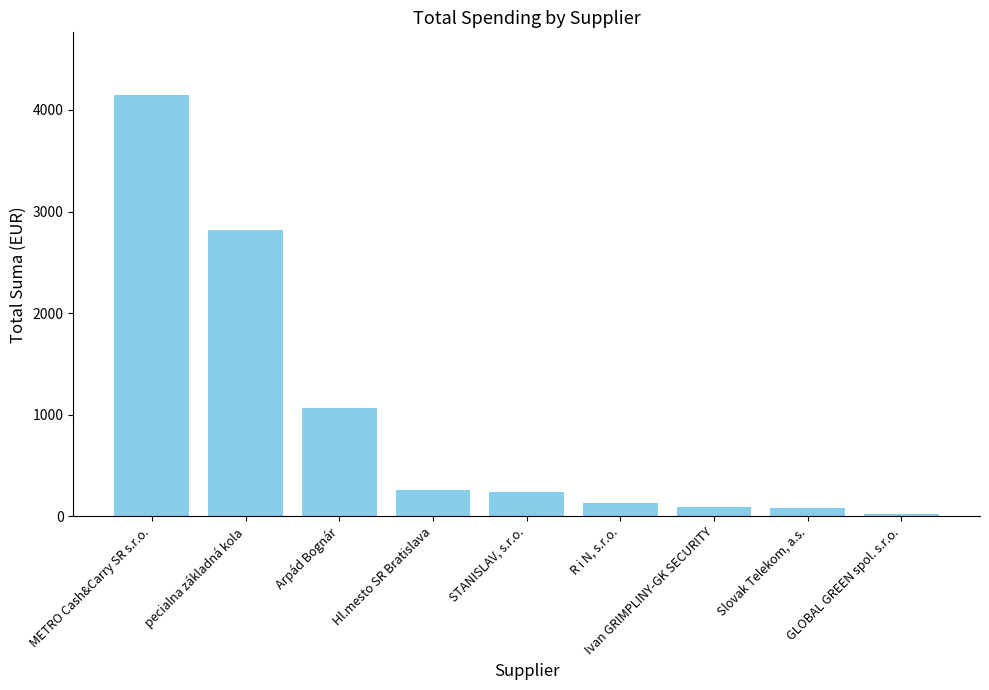

List the labels in order of value, smallest first.

GLOBAL GREEN spol. s.r.o., Slovak Telekom, a.s., Ivan GRIMPLINY-GK SECURITY, R i N, s.r.o., STANISLAV, s.r.o., Hl.mesto SR Bratislava, Arpád Bognár, pecialna základná kola, METRO Cash&Carry SR s.r.o.